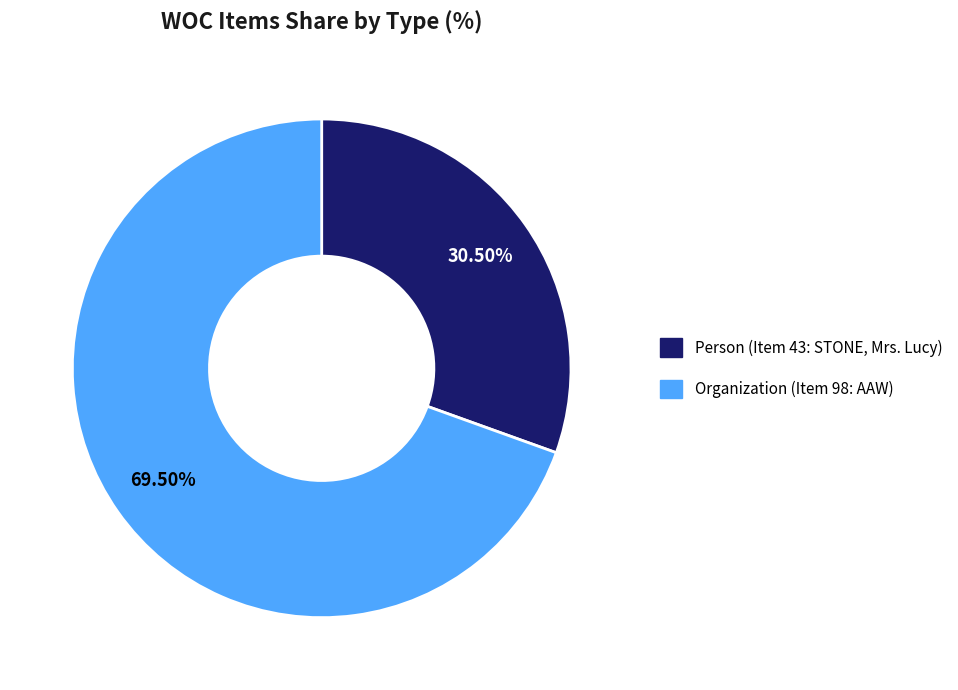

Is the sum of Person (Item 43: STONE, Mrs. Lucy) and Organization (Item 98: AAW) greater than half?

Yes